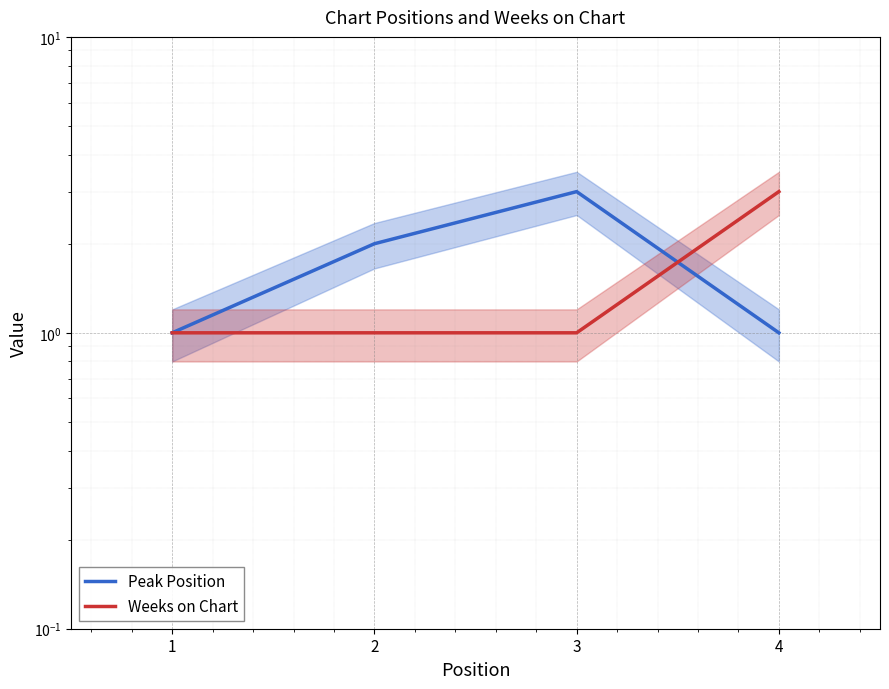

Where do Peak Position and Weeks on Chart first cross each other?

3 and 4